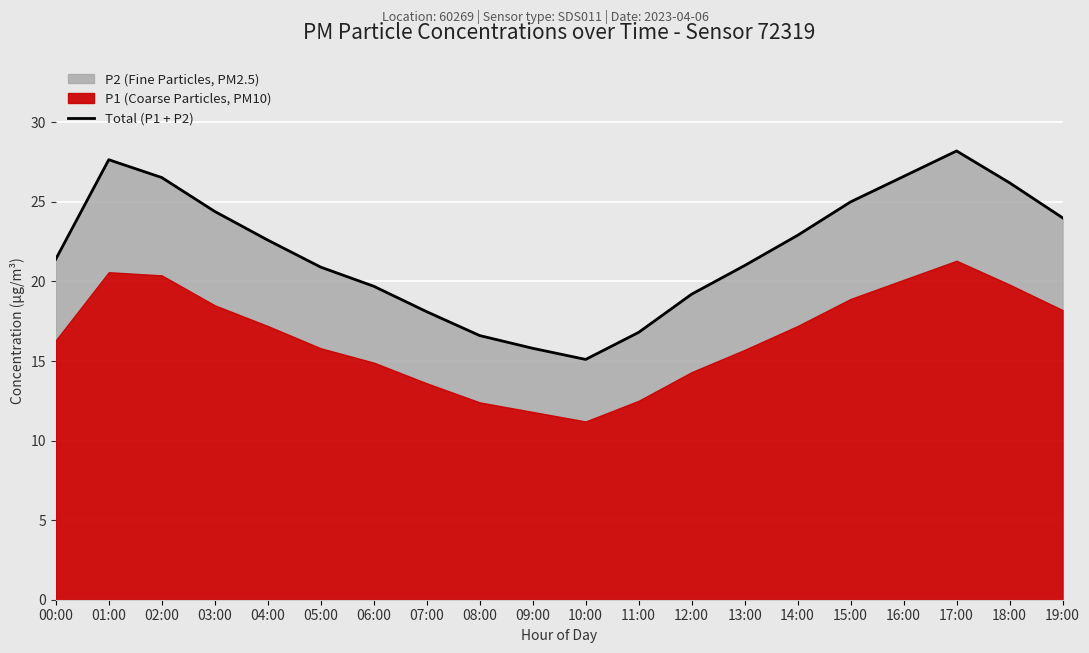

Reading left to right, list all the values displayed in this chart.

00:00=21.4	01:00=27.6	02:00=26.5	03:00=24.4	04:00=22.6	05:00=20.9	06:00=19.7	07:00=18.1	08:00=16.6	09:00=15.8	10:00=15.1	11:00=16.8	12:00=19.2	13:00=21.0	14:00=22.9	15:00=25.0	16:00=26.6	17:00=28.2	18:00=26.2	19:00=24.0